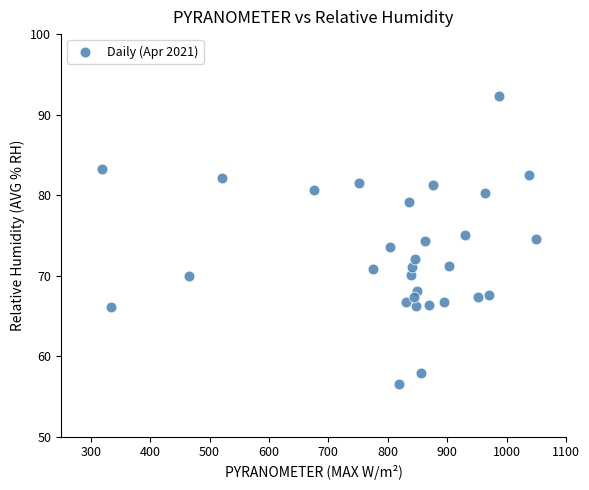

What is the range of X values (max minus min)?

729.4